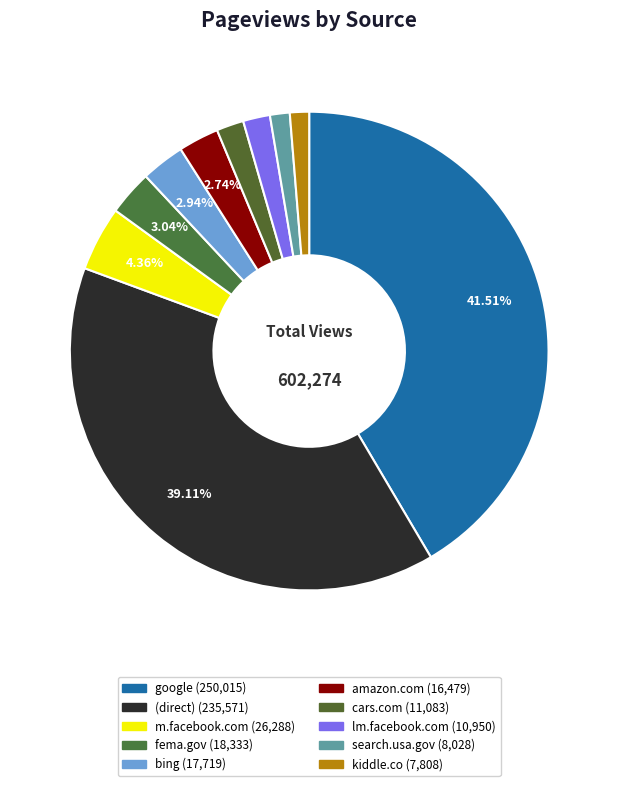

Rank the categories by value from highest to lowest.

google, (direct), m.facebook.com, fema.gov, bing, amazon.com, cars.com, lm.facebook.com, search.usa.gov, kiddle.co